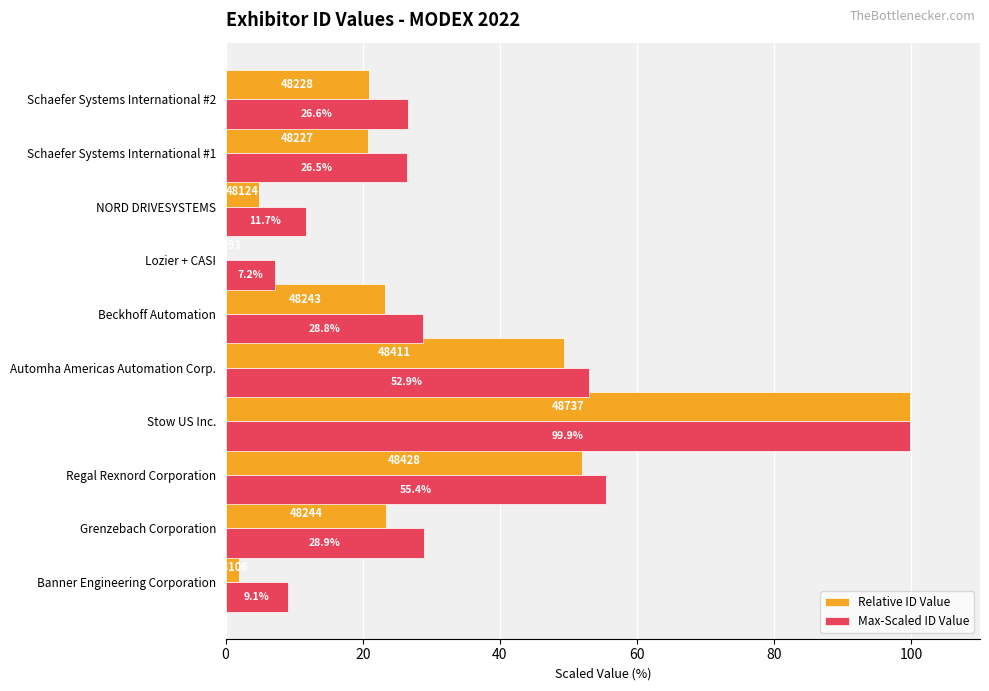

What is the approximate value of Relative ID Value at Automha Americas Automation Corp.?

49.3